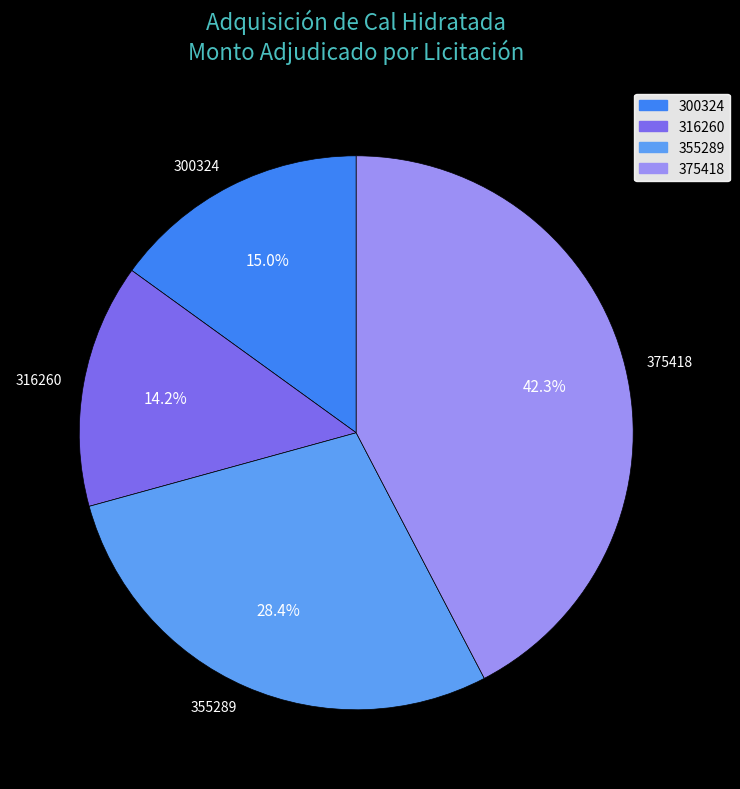

Approximately how many times larger is the value at 355289 compared to 300324?

1.9